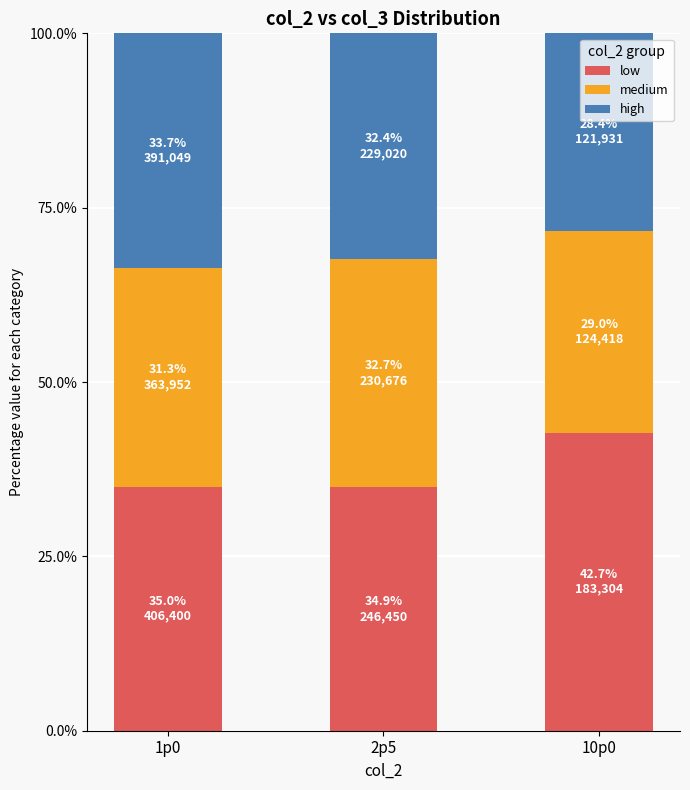

What is the value of the low bar at the 1st from the left?

35.0